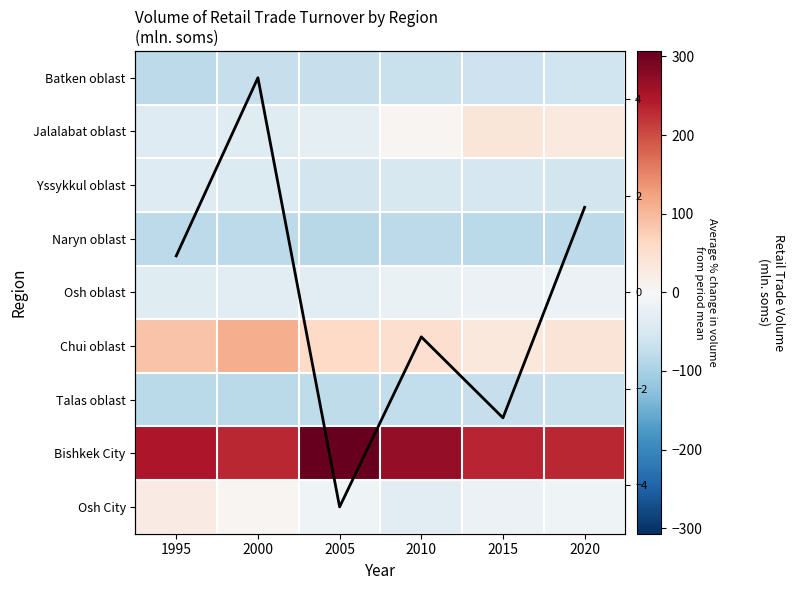

Which category has the lowest value across all series?

2005